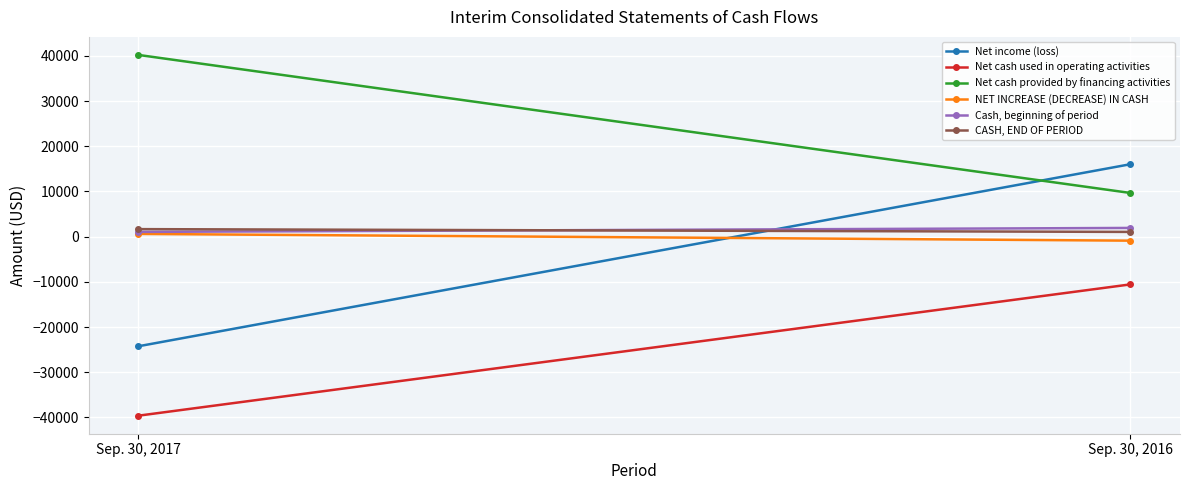

True or false: NET INCREASE (DECREASE) IN CASH has a value of -1546 at Sep. 30, 2016.

False